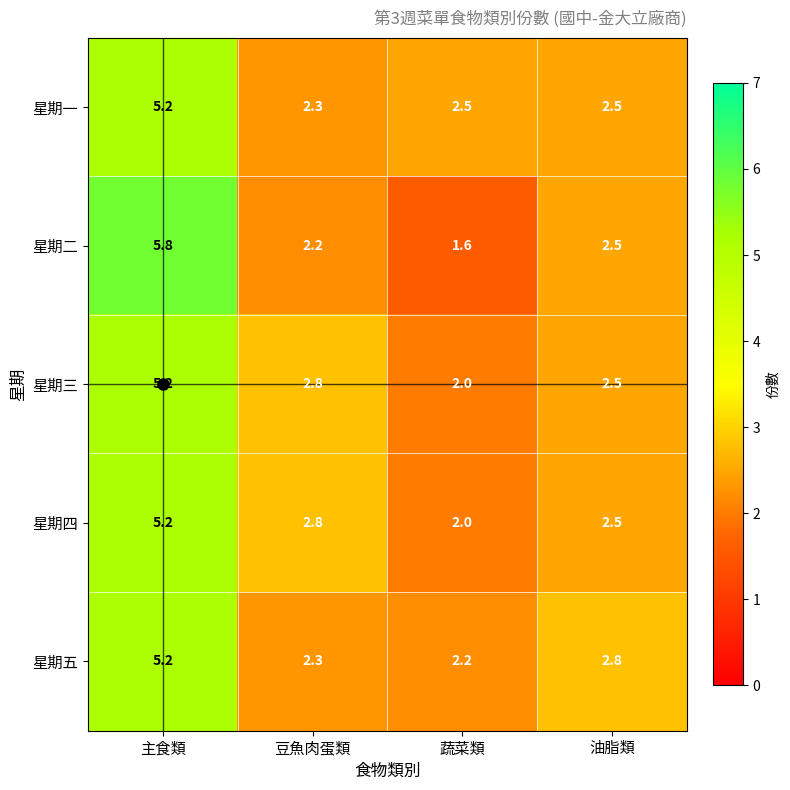

What is the difference between the maximum and minimum values in the 星期二 series?

4.2